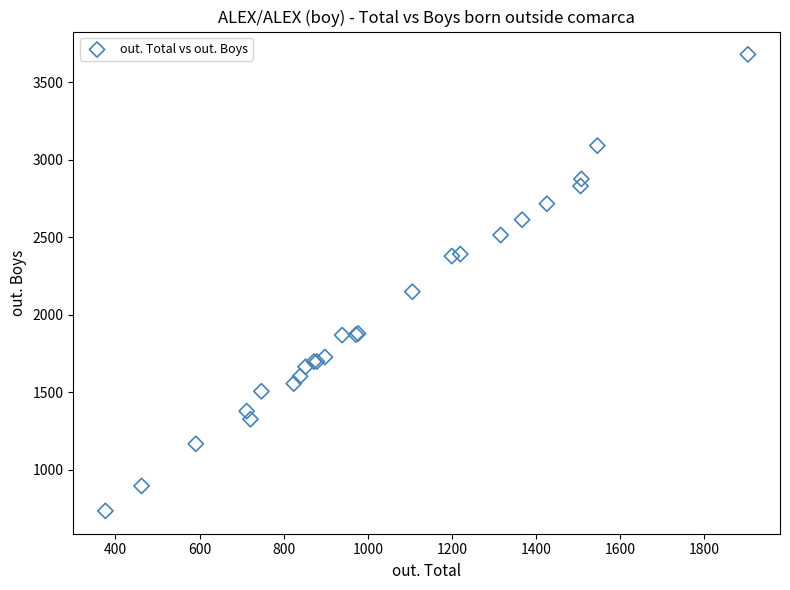

What Y value in the scatter plot is closest to 2206?

2148